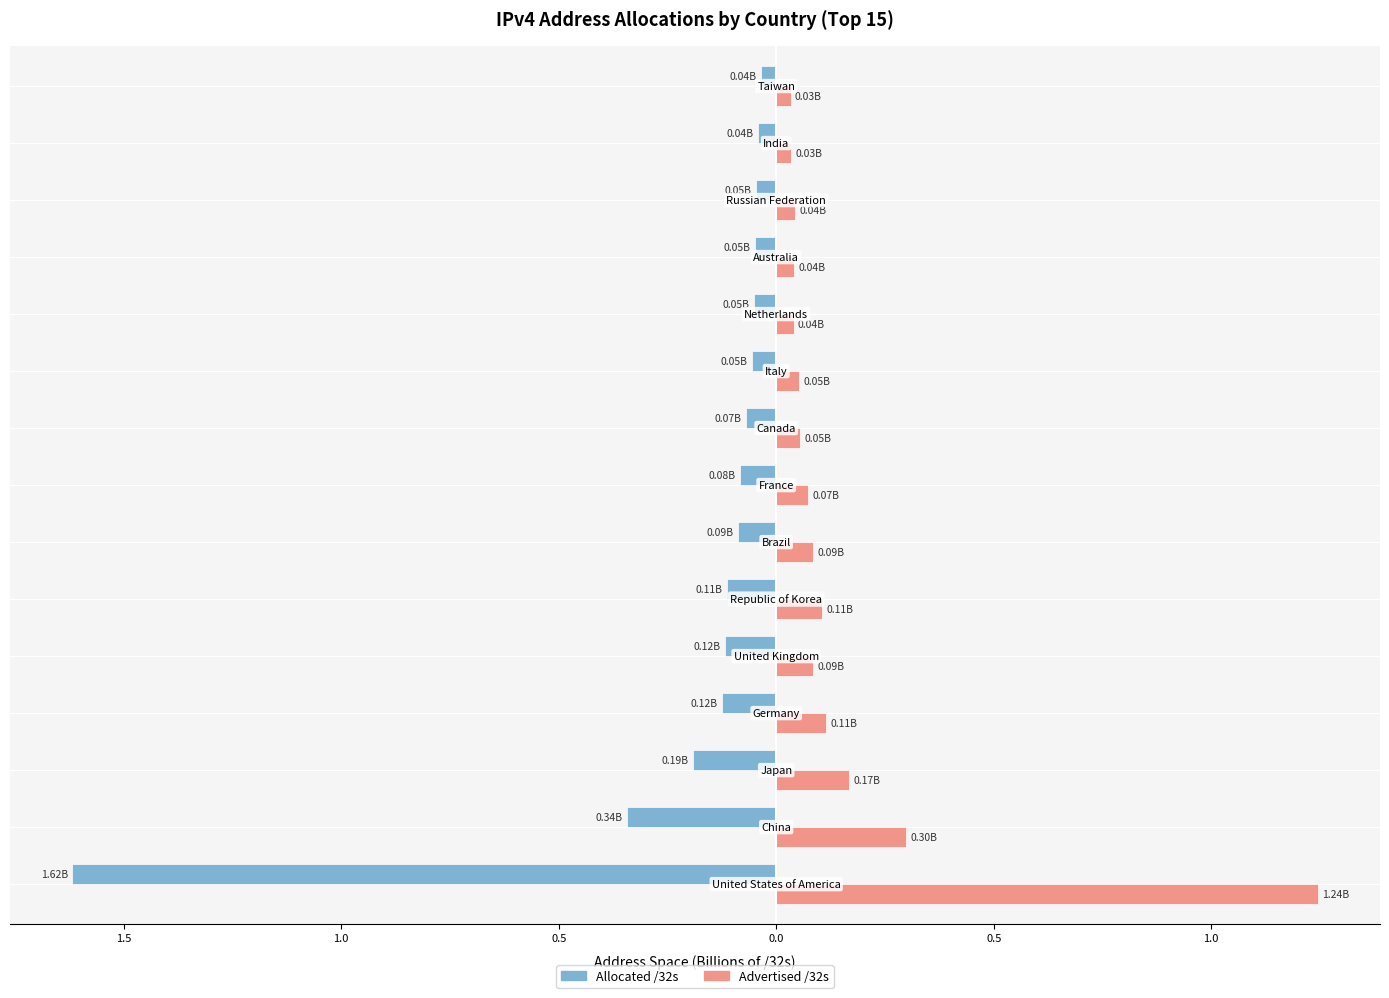

What are all the series names shown in the legend?

Allocated /32s, Advertised /32s